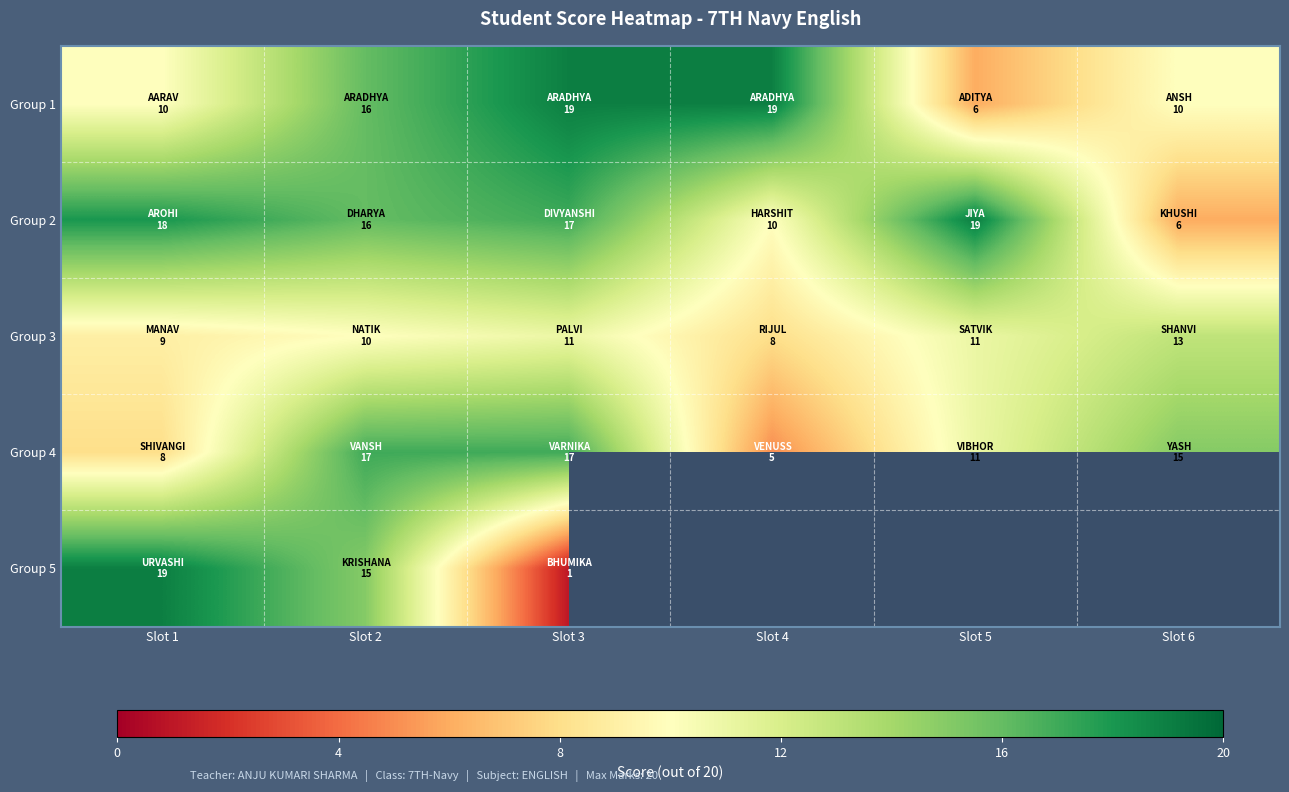

Which category has the lowest value in the Group 4 series?

Slot 4